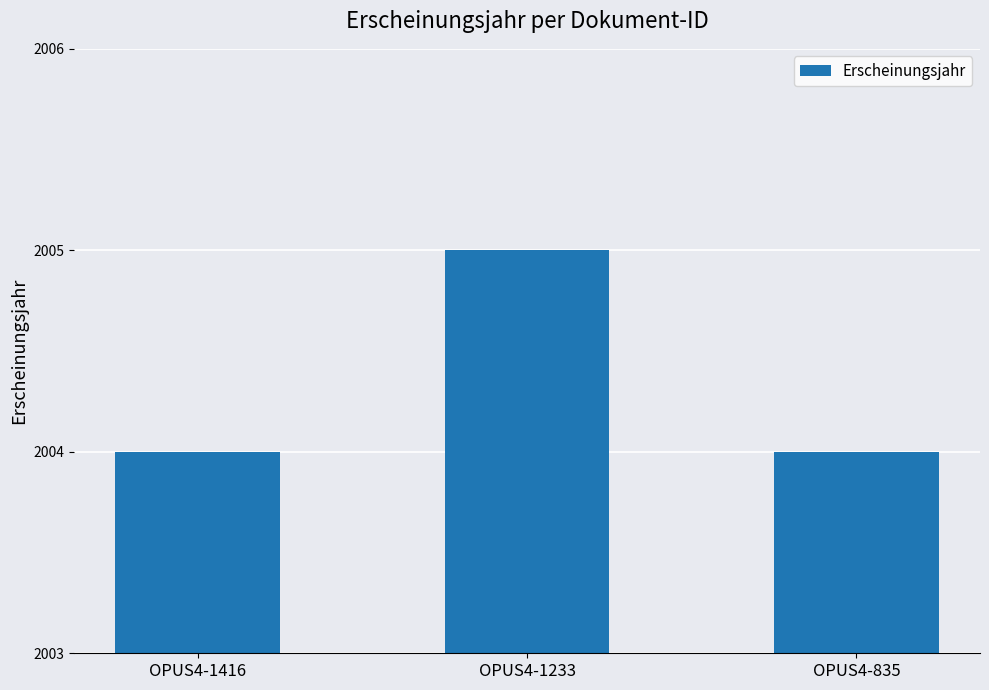

What is the value of the 3rd bar from the left?

2004